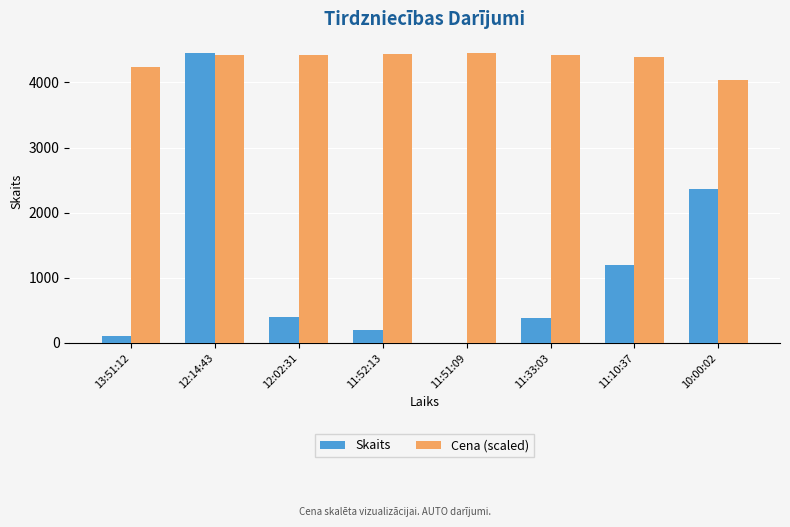

What is the highest value of the Skaits series?

4447.0